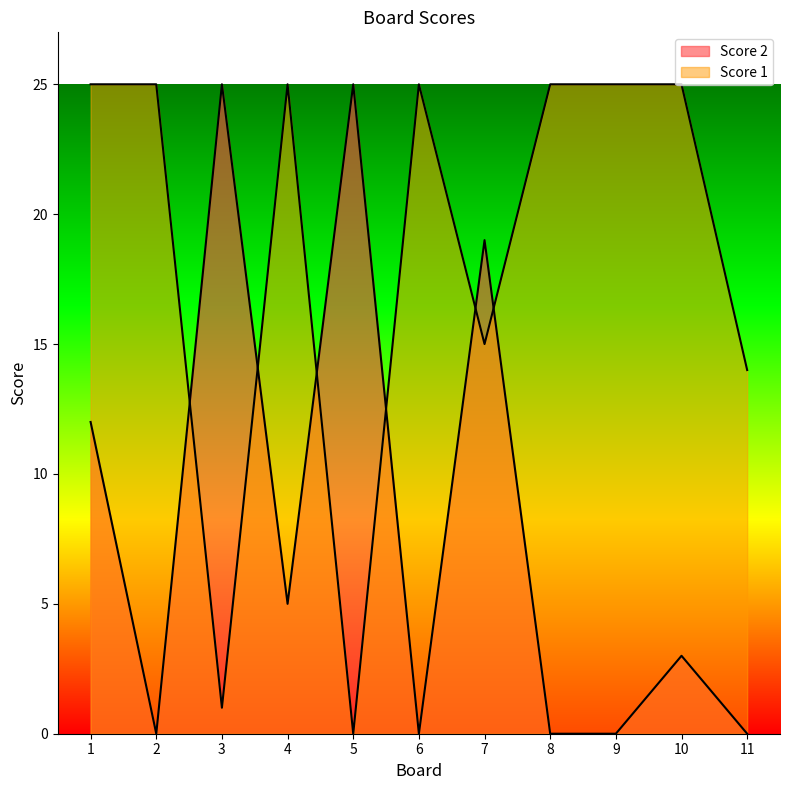

The value of Score 1 at 8 is 25. True or false?

True